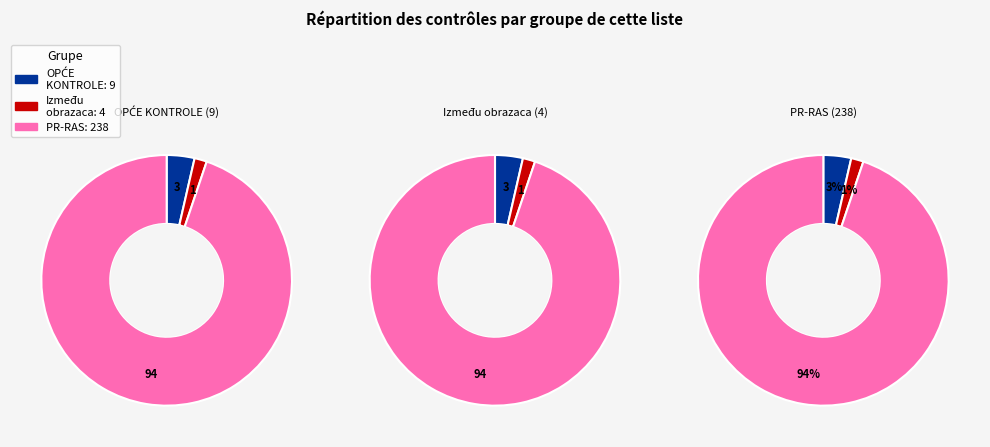

How many segments does this pie chart have?

3